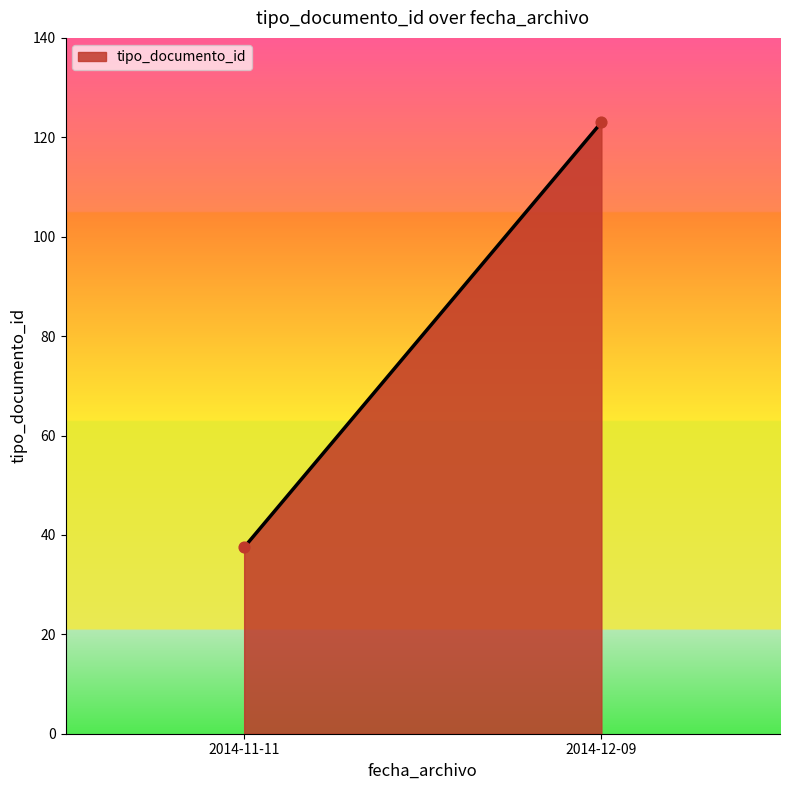

What is the range of Y values (max minus min)?

85.5